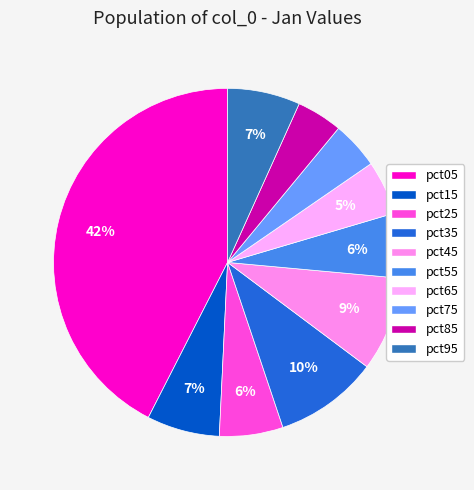

True or false: pct75 accounts for 10% of the total.

False